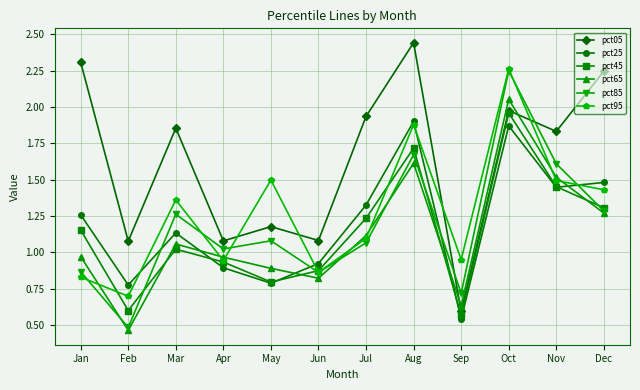

Between which two adjacent categories do pct25 and pct65 first intersect?

Mar and Apr